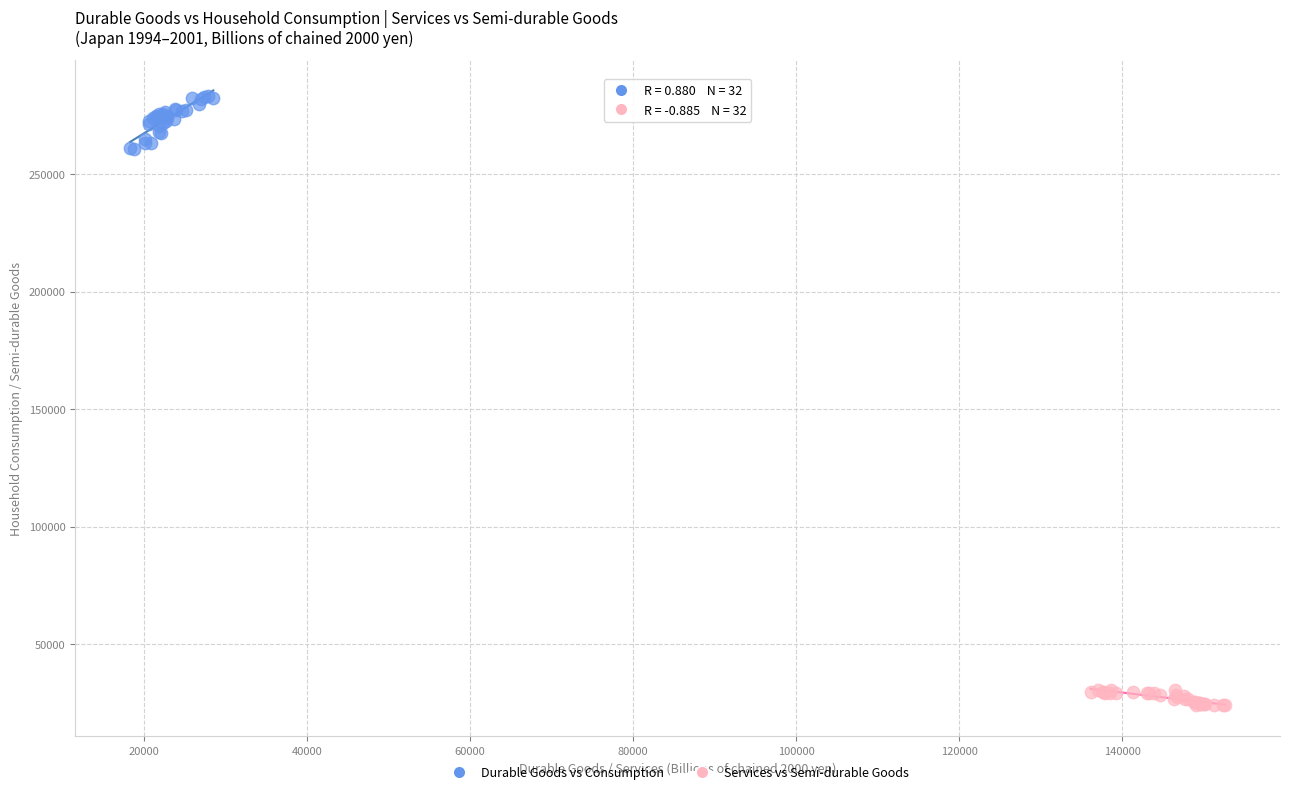

Which series has the widest spread of Y values?

Durable Goods vs Consumption